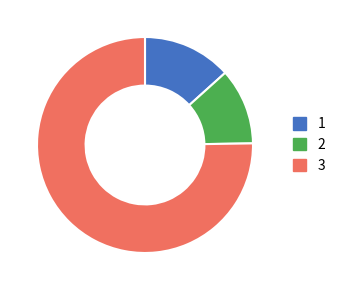

Is there any slice that represents more than half of the pie?

Yes